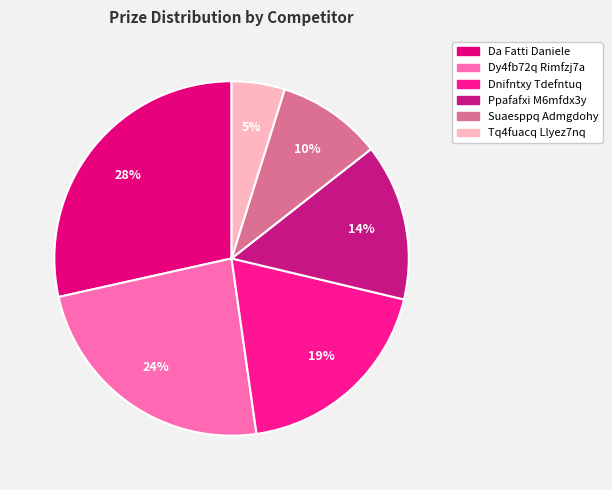

What is the largest slice in the pie chart?

Da Fatti Daniele